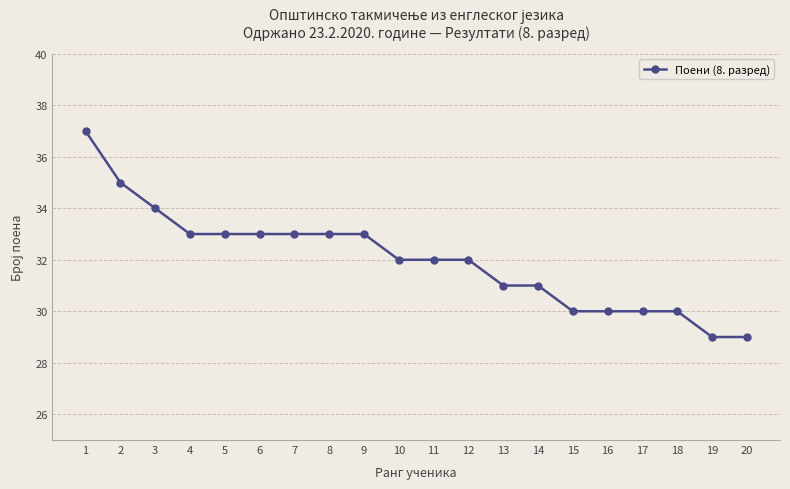

Reading left to right, what are all the values shown in this chart?

1=37	2=35	3=34	4=33	5=33	6=33	7=33	8=33	9=33	10=32	11=32	12=32	13=31	14=31	15=30	16=30	17=30	18=30	19=29	20=29